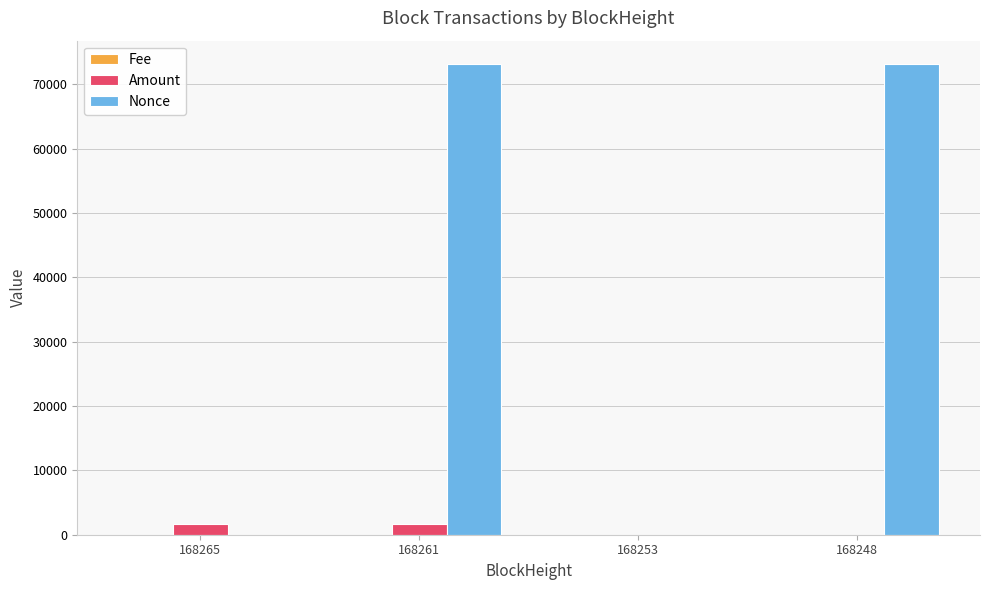

Which series changed the most between 168265 and 168248?

Nonce